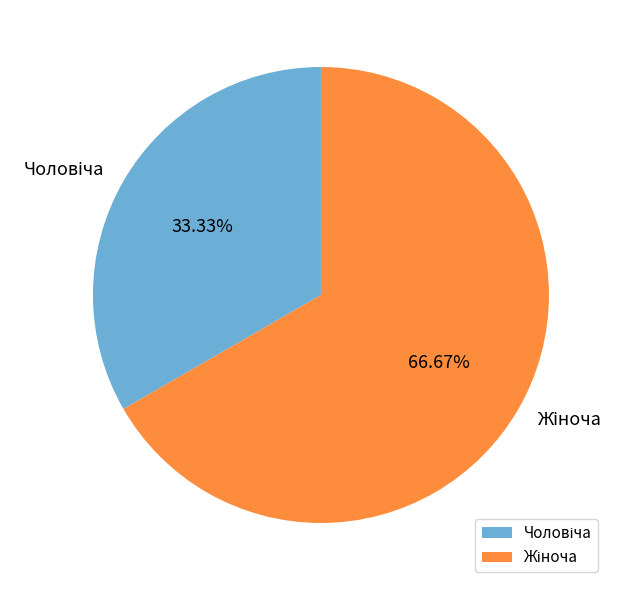

Is there any slice that represents more than half of the pie?

Yes